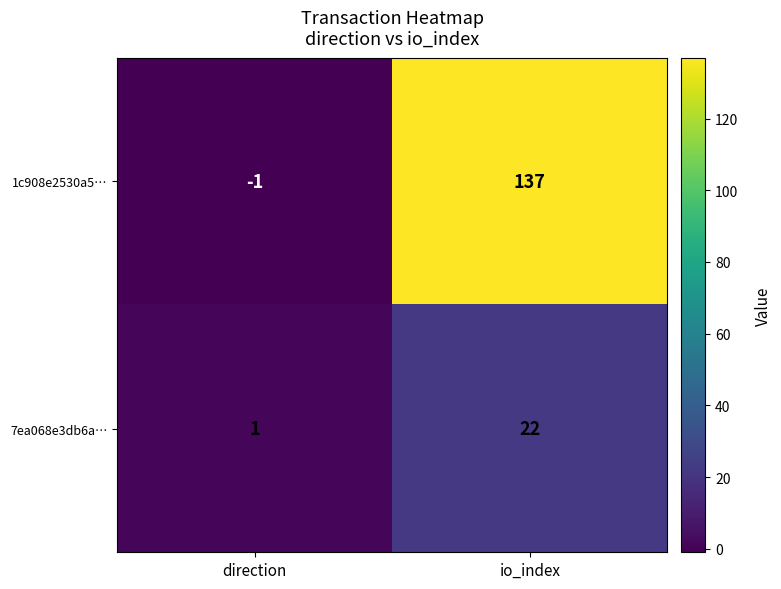

The value of 7ea068e3db6a… at direction is 1. True or false?

True